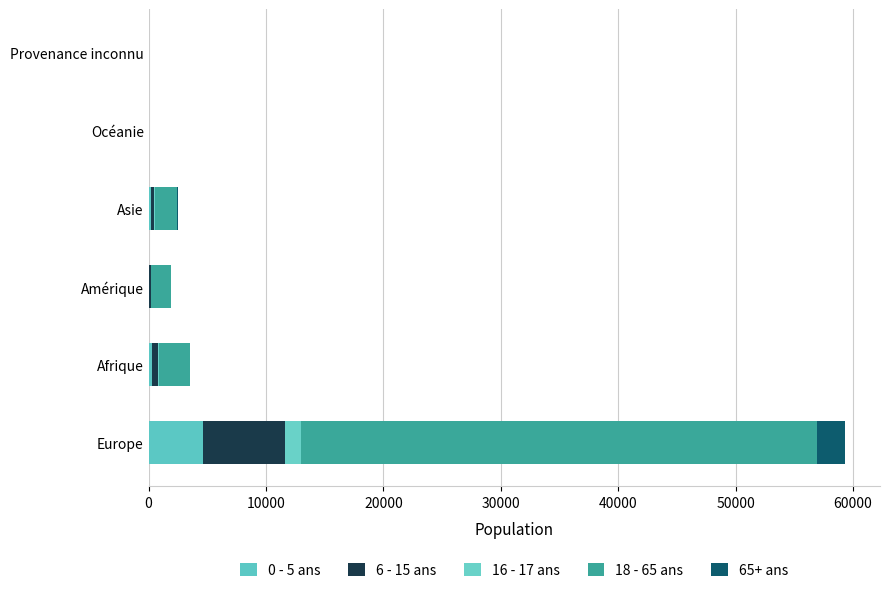

What is the difference between the maximum and minimum values in the 6 - 15 ans series?

7031